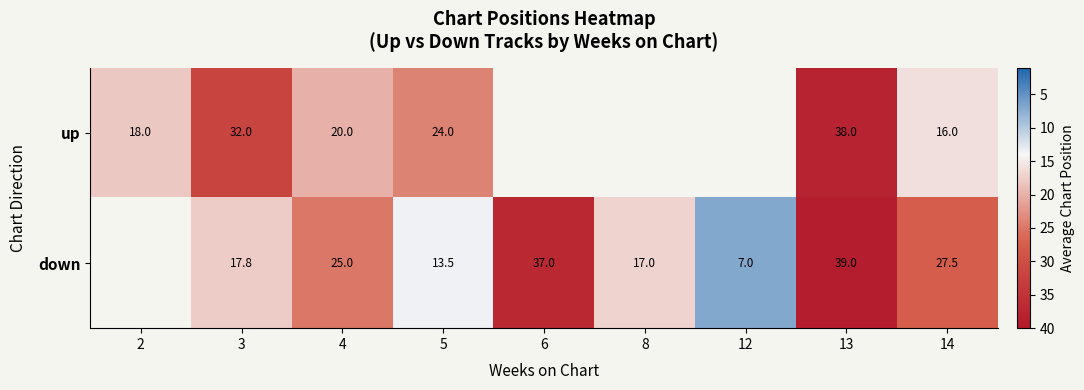

What is the sum of the up values at 2 and 14?

34.0